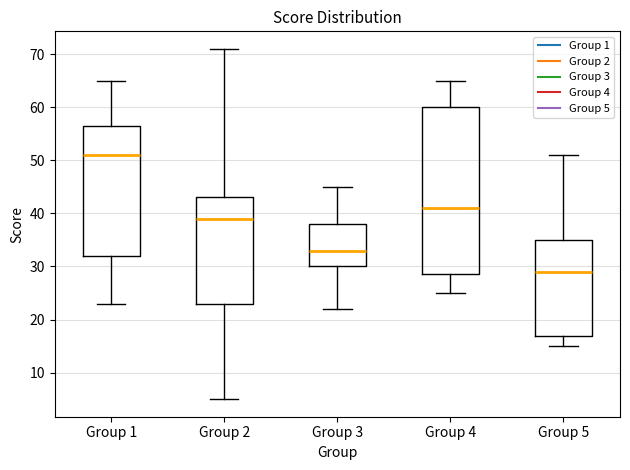

Which box has the highest median line?

Group 1